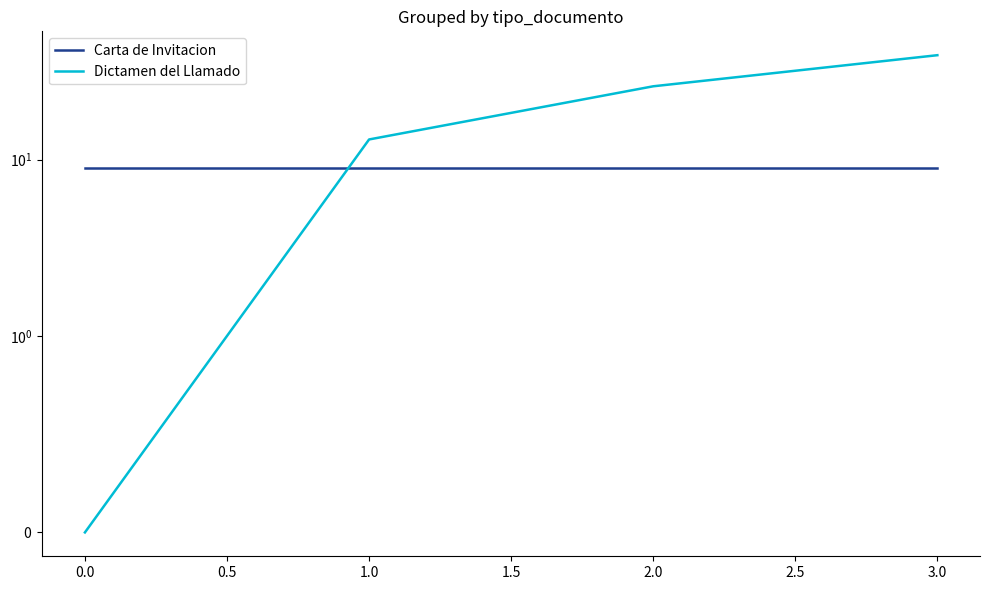

The Carta de Invitacion series shows 15 at 2.0. True or false?

False